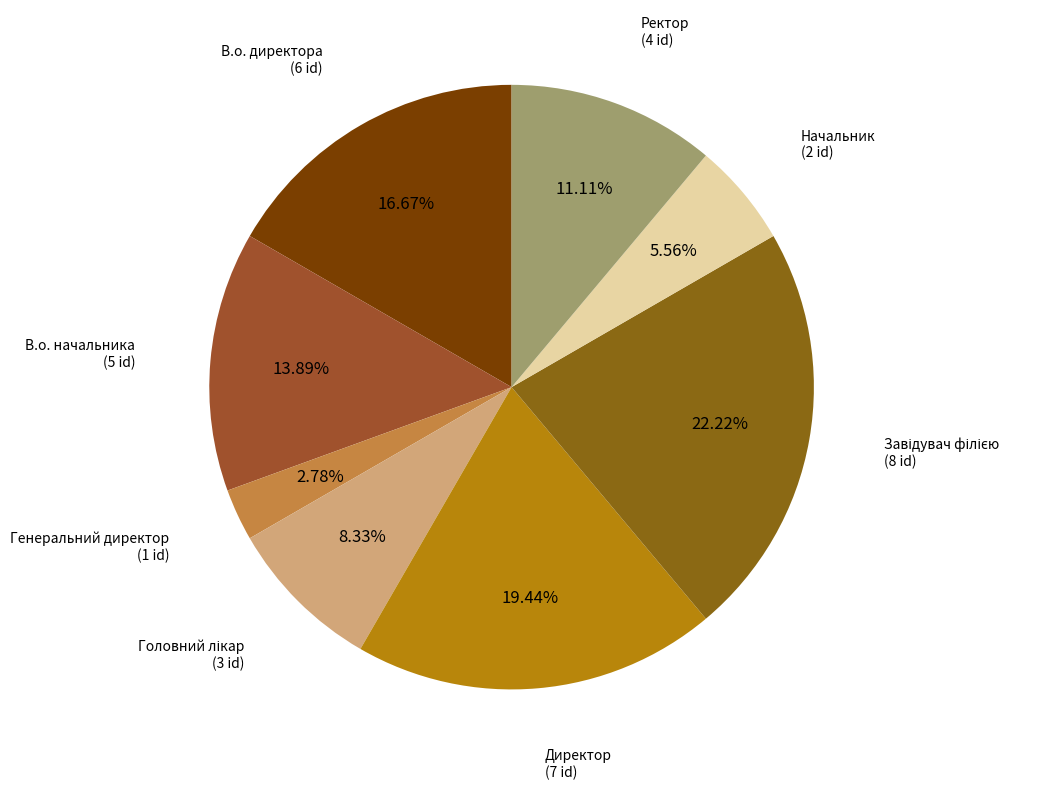

Count the number of slices in the pie.

8